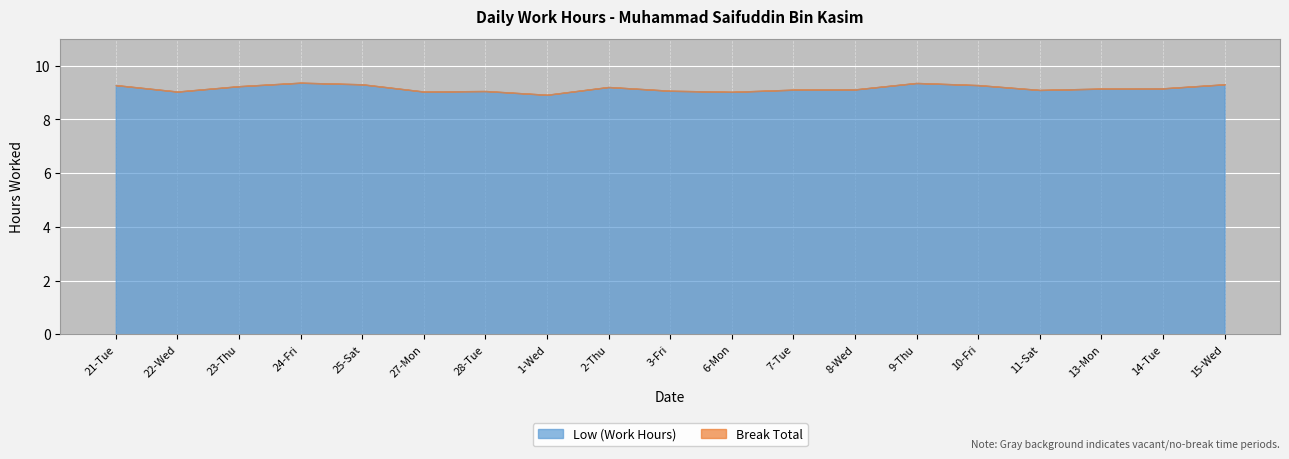

True or false: Low (Work Hours) and Break Total intersect in this chart.

False